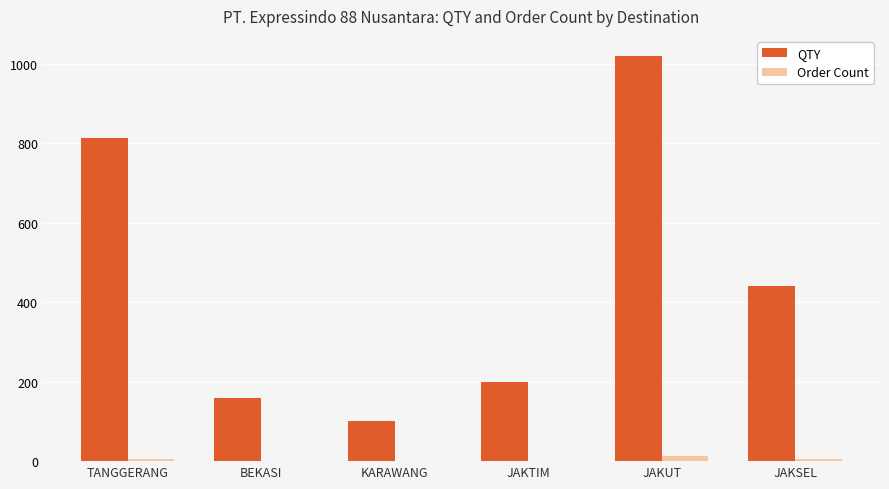

The QTY series shows 330 at JAKTIM. True or false?

False